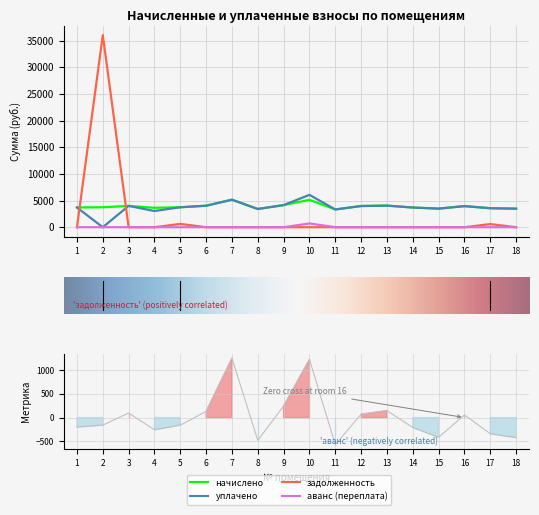

What are all the series names shown in the legend?

начислено, уплачено, задолженность, аванс (переплата)